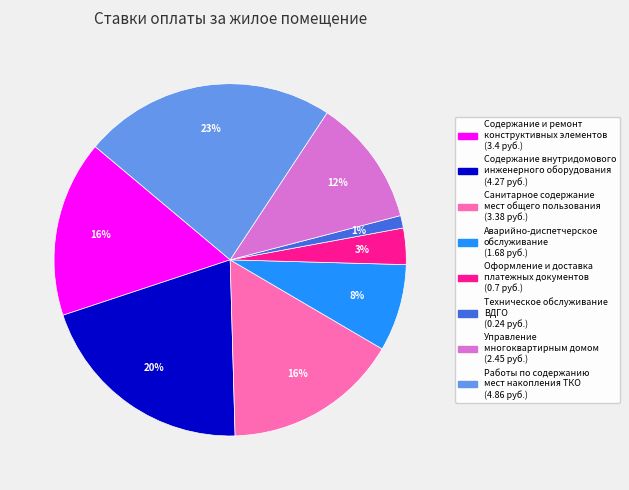

The Содержание и ремонт конструктивных элементов slice represents 5% of the pie. True or false?

False